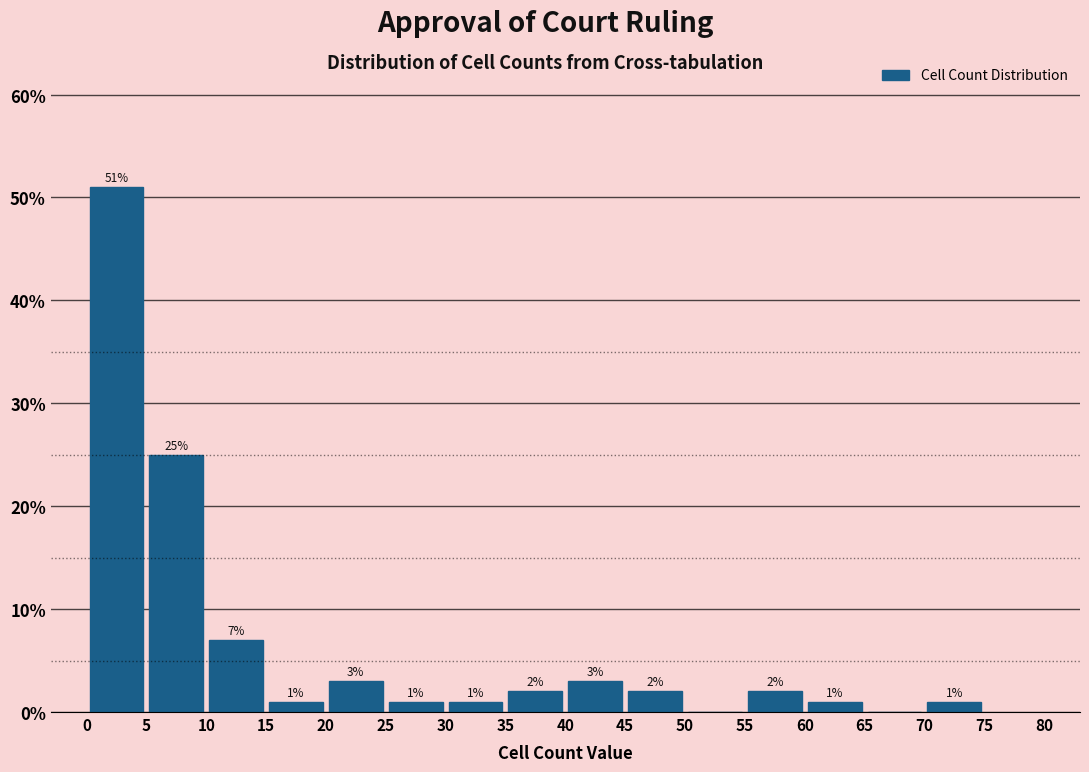

Which range on the x-axis has the tallest bar?

0 to 5